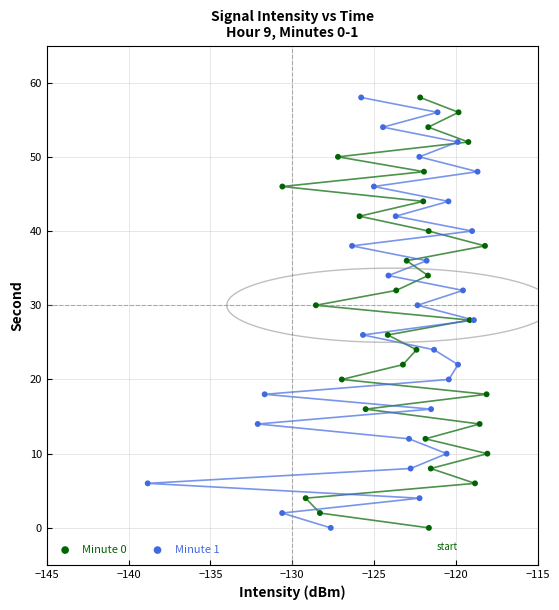

What are all the series names shown in the legend?

Minute 0, Minute 1